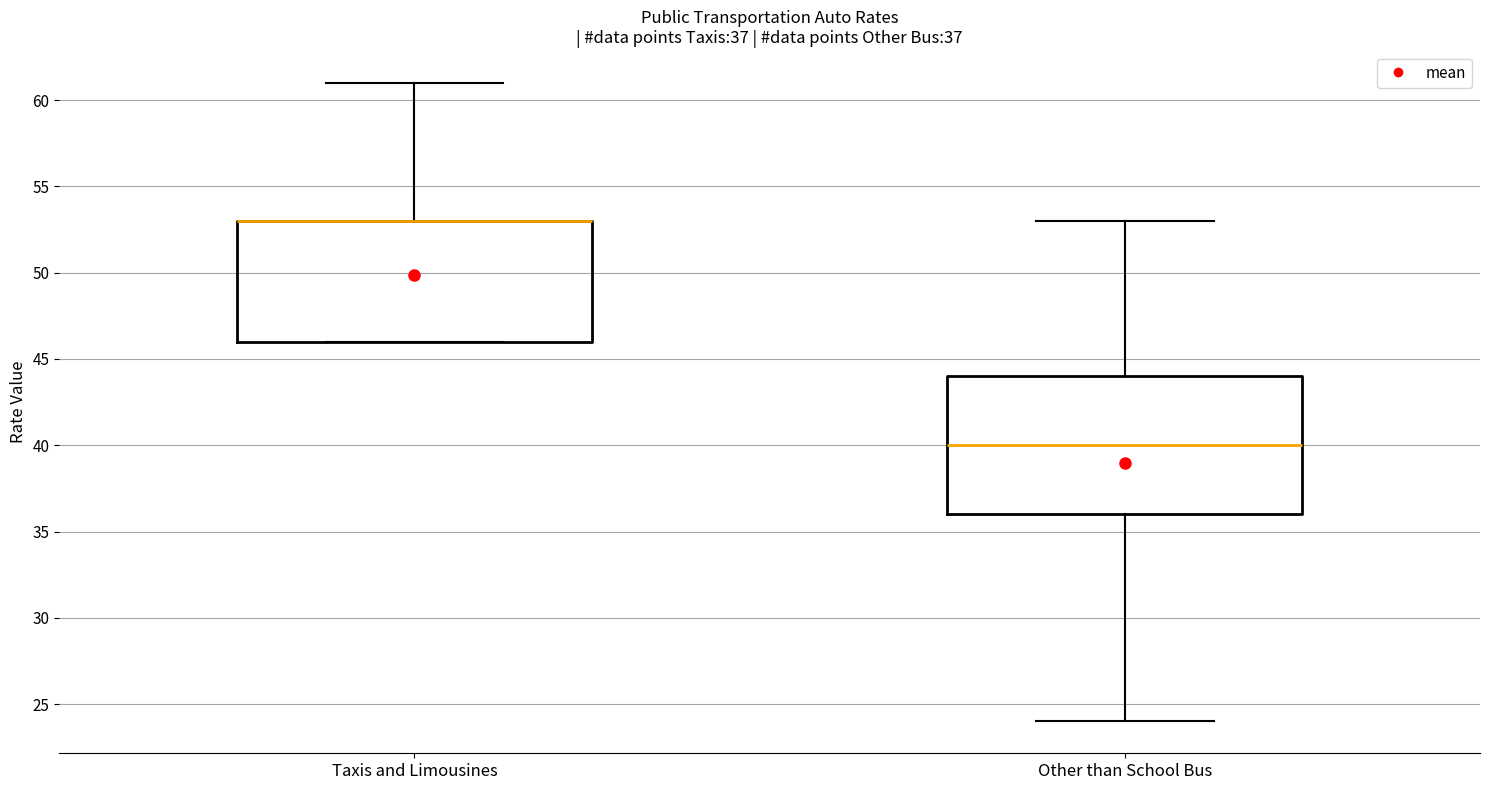

Which box is the tallest, from its lower edge to its upper edge?

Other than School Bus